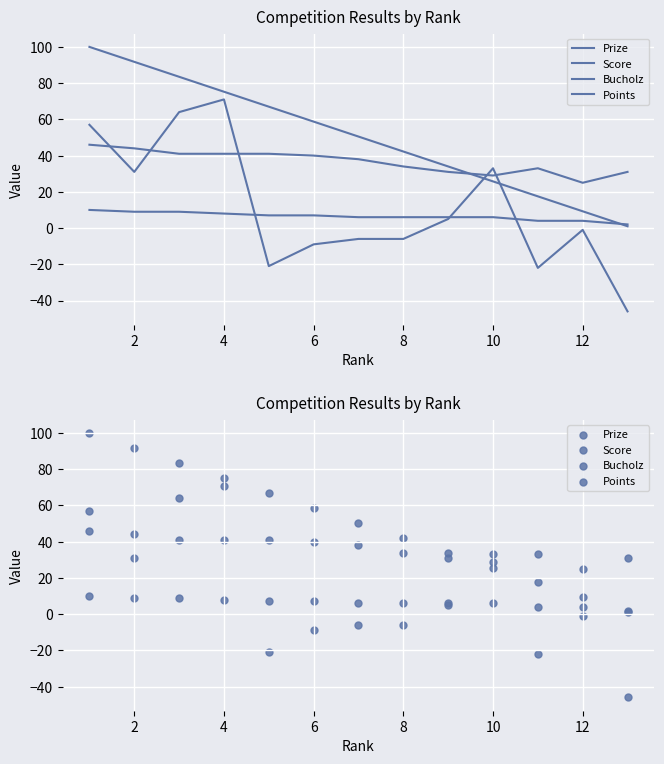

What are all the series names shown in the legend?

Prize, Score, Bucholz, Points